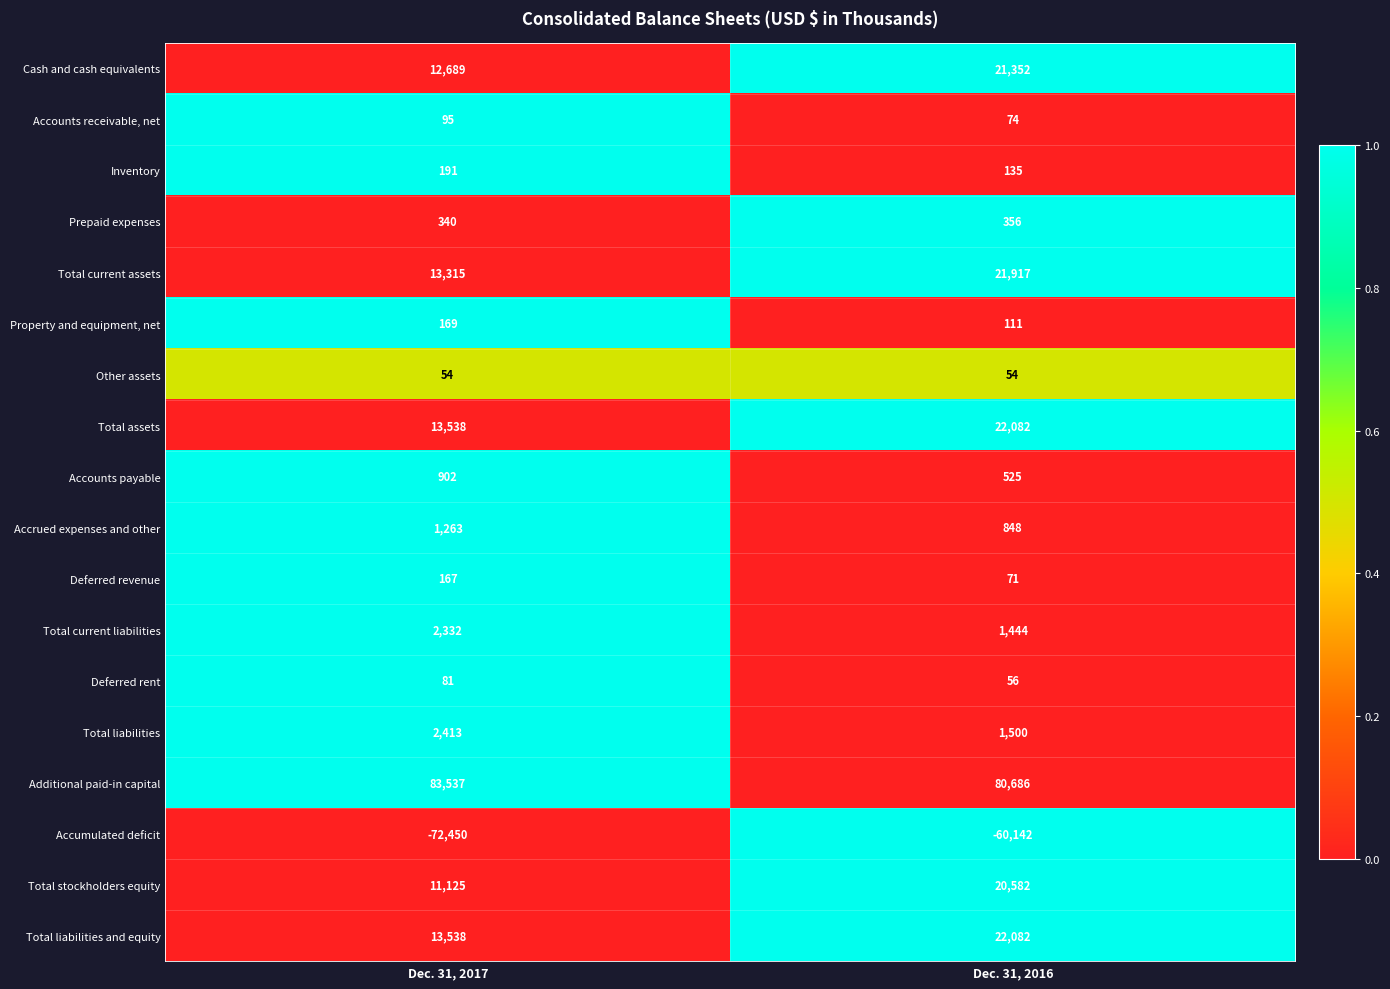

How many values in the Total current assets series are below 21917?

1